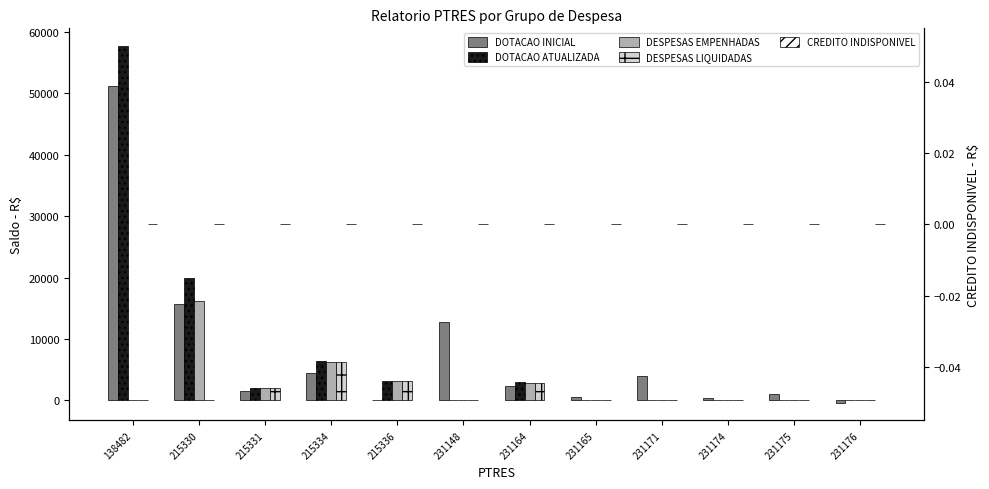

How many bars are there in each group?

5